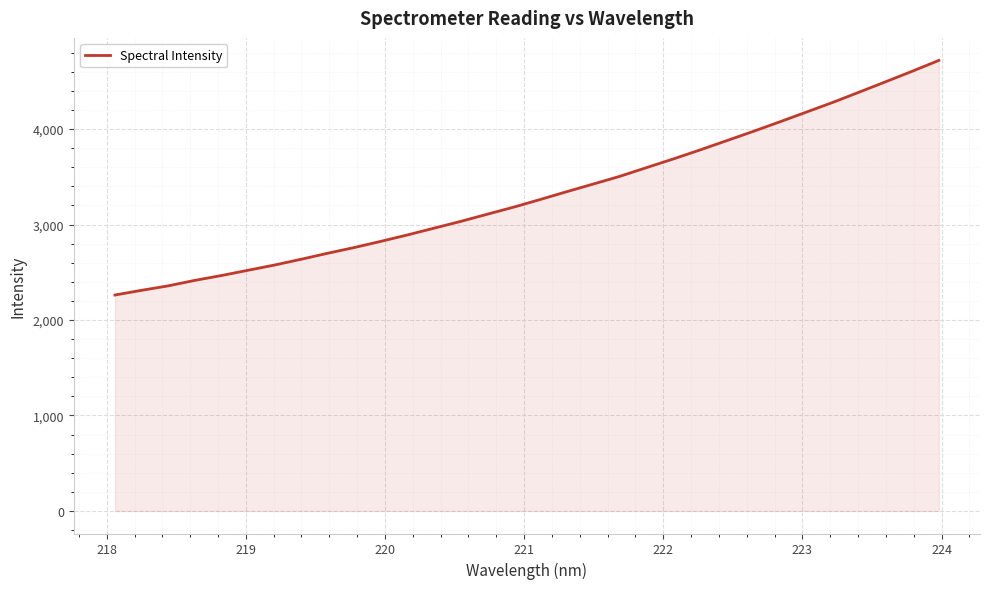

What is the maximum value shown in the chart?

4718.5